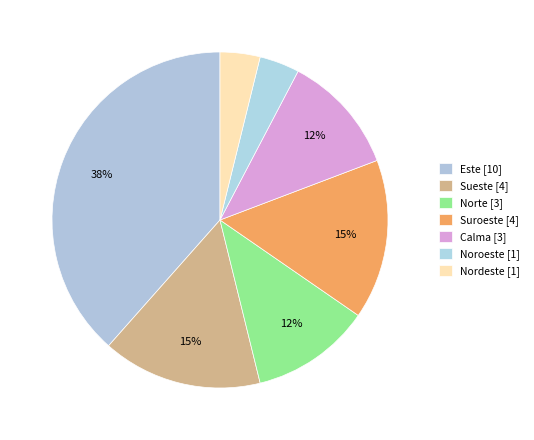

How many segments does this pie chart have?

7